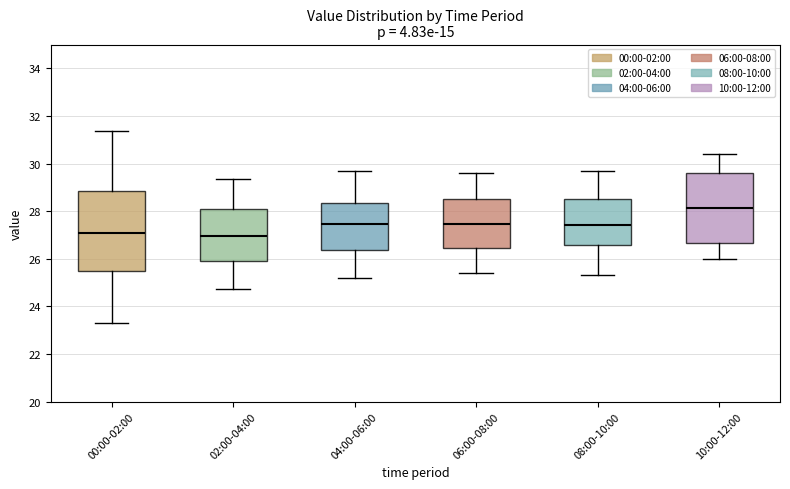

Which box has the highest median line?

10:00-12:00